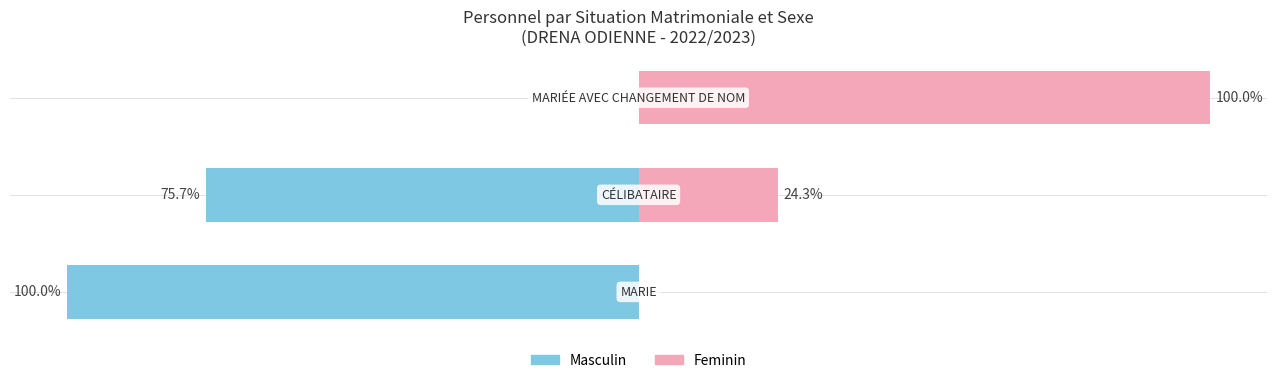

What is the total value across all series at 2?

100.0